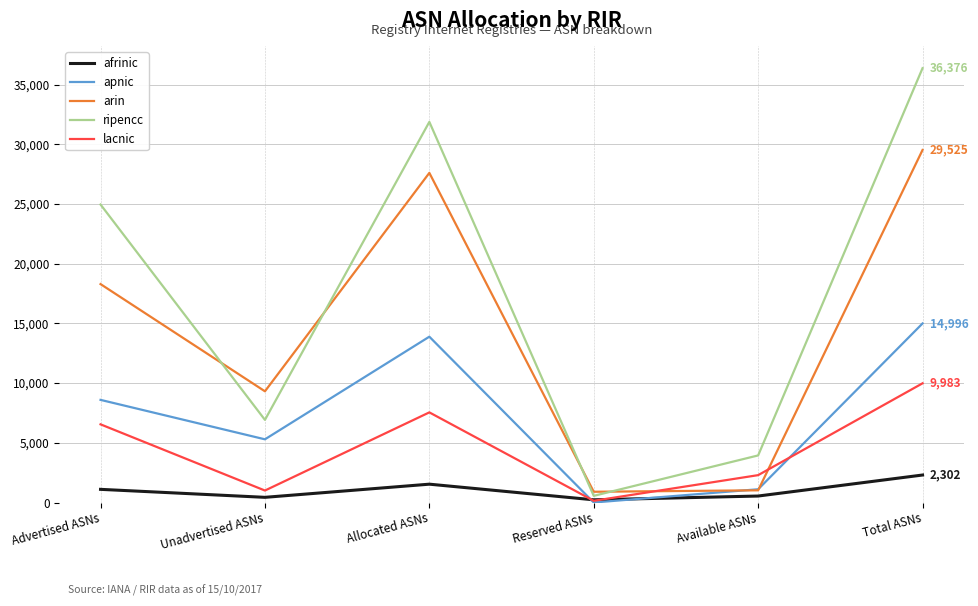

Which category has the lowest value in the lacnic series?

Reserved ASNs